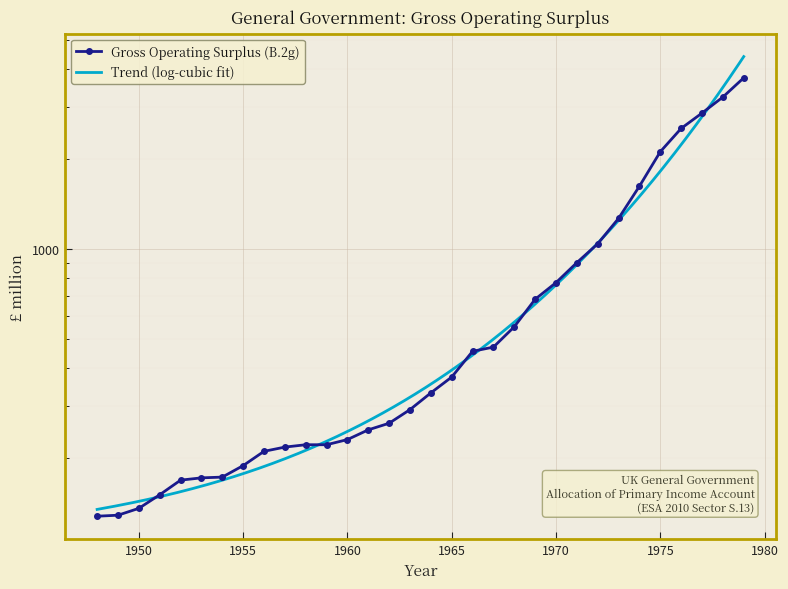

What is the minimum value shown in the chart?

128